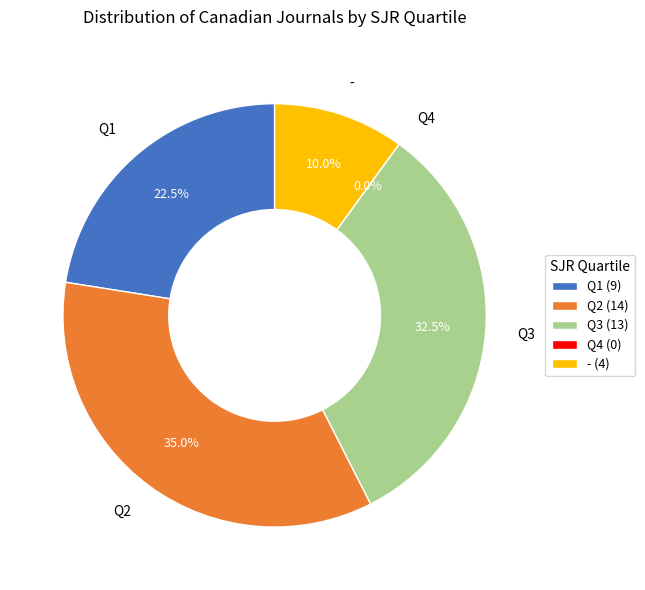

Is it true that Q1 is 16% of the pie?

False